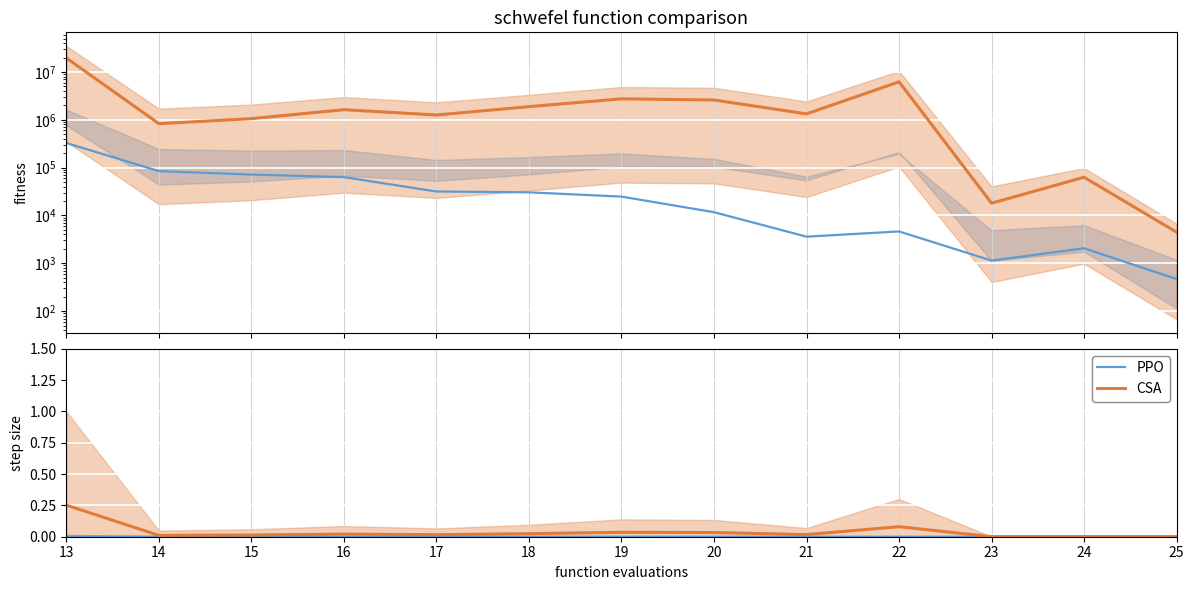

List the labels in order of PPO value, largest first.

13, 14, 15, 16, 17, 18, 19, 20, 22, 21, 24, 23, 25